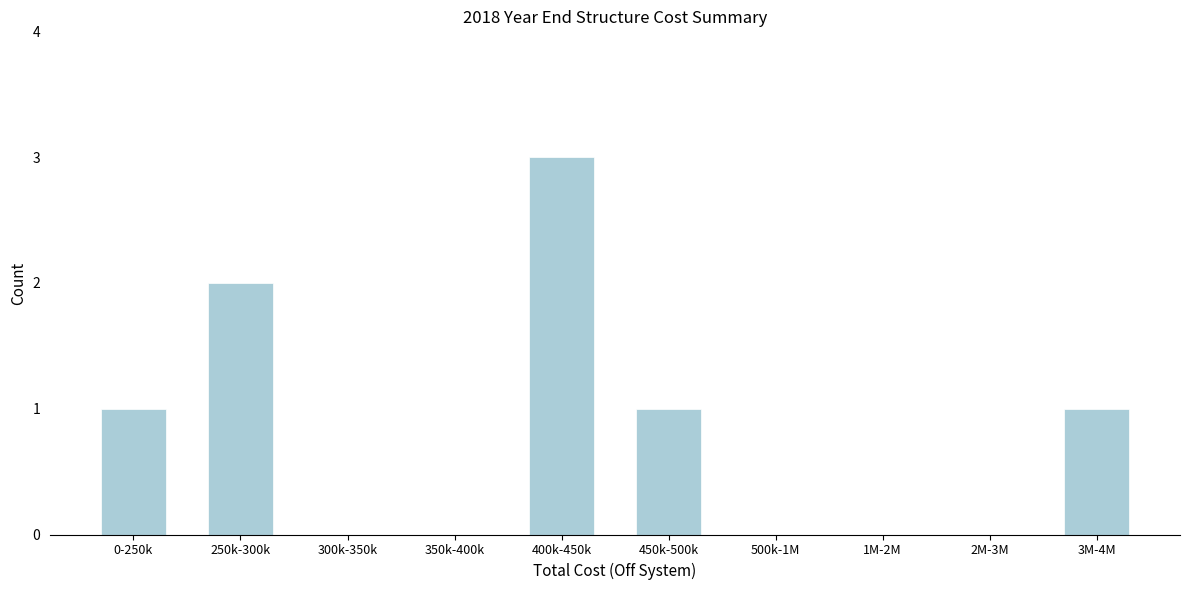

Reading left to right, extract all data points from this chart.

0-250k=1	250k-300k=2	300k-350k=0	350k-400k=0	400k-450k=3	450k-500k=1	500k-1M=0	1M-2M=0	2M-3M=0	3M-4M=1